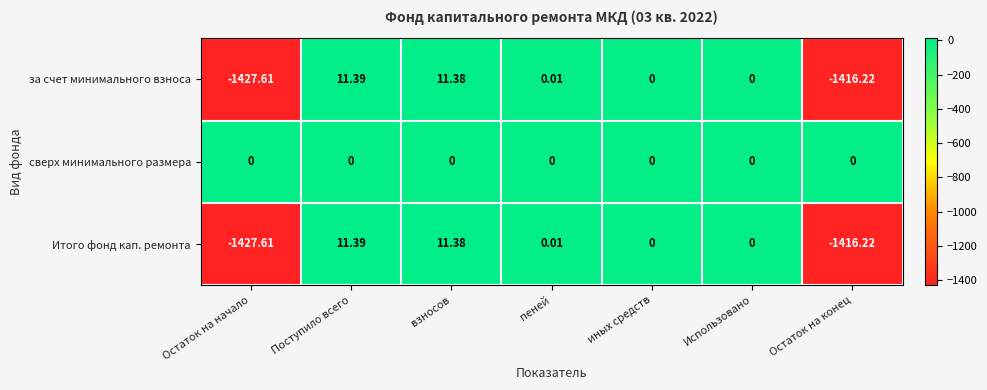

Which category has the lowest value in the за счет минимального взноса series?

Остаток на начало